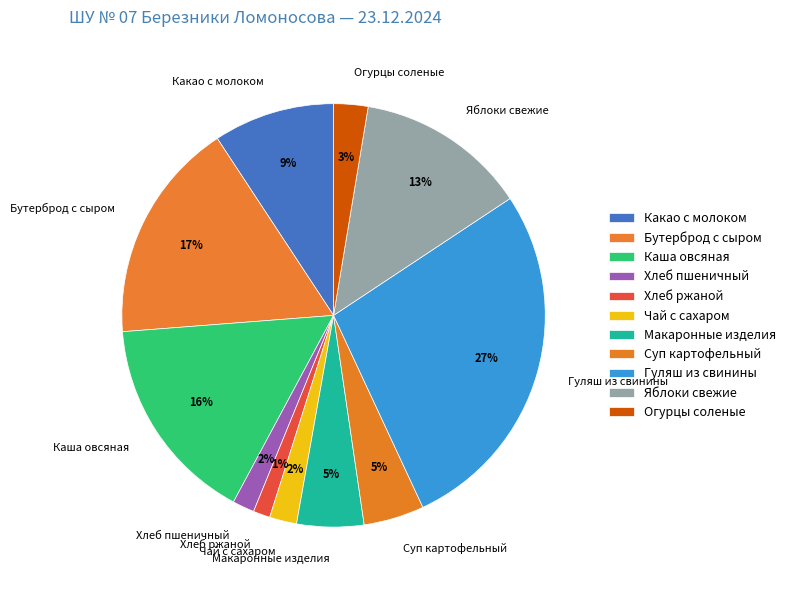

To the nearest percent, what percentage of the pie is Макаронные изделия?

5%